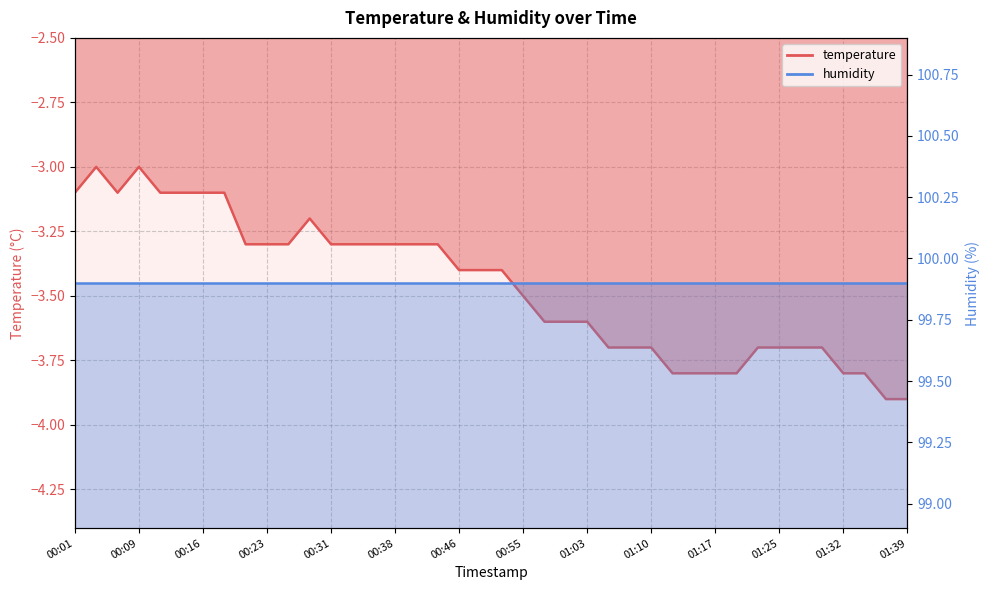

True or false: there are more than 2 points higher than both neighbors.

True